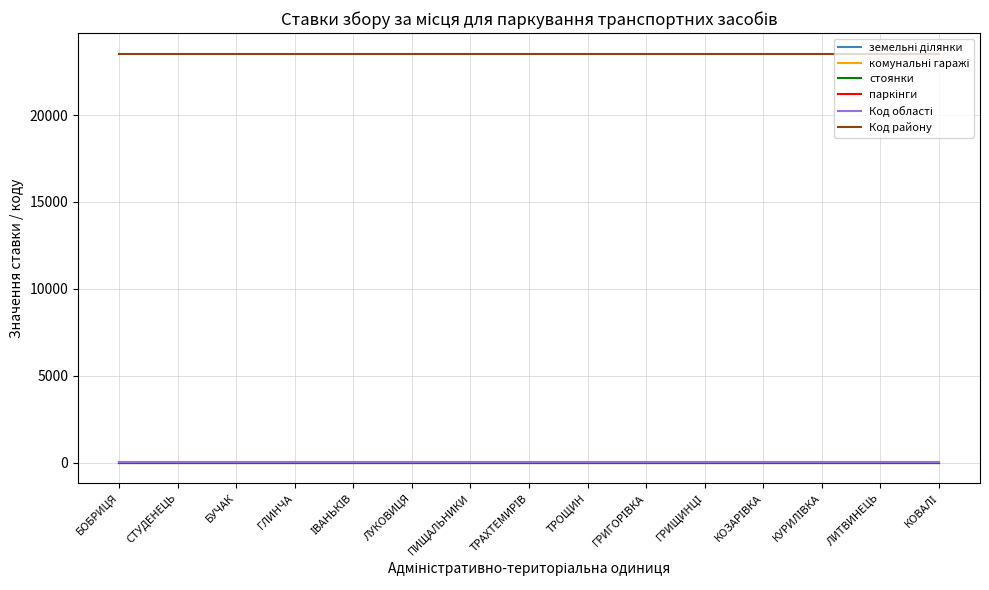

Is this an area chart (filled region under the line)?

No